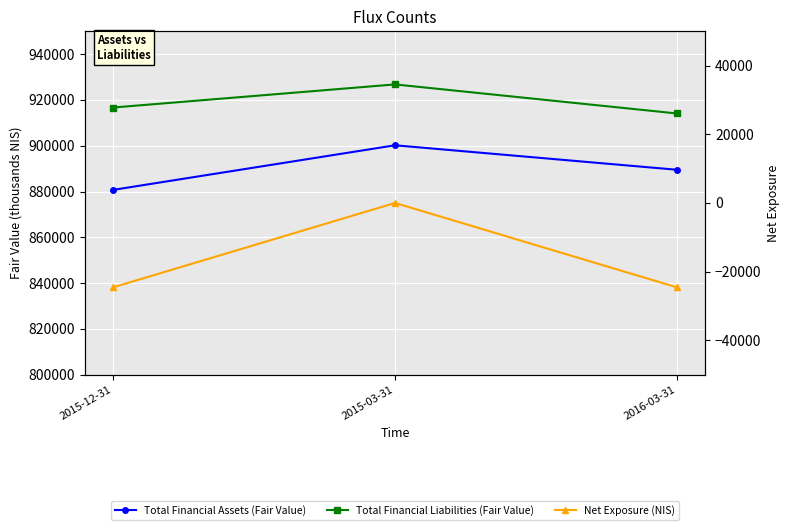

True or false: Total Financial Liabilities (Fair Value) has a value of 926800 at 2015-03-31.

True